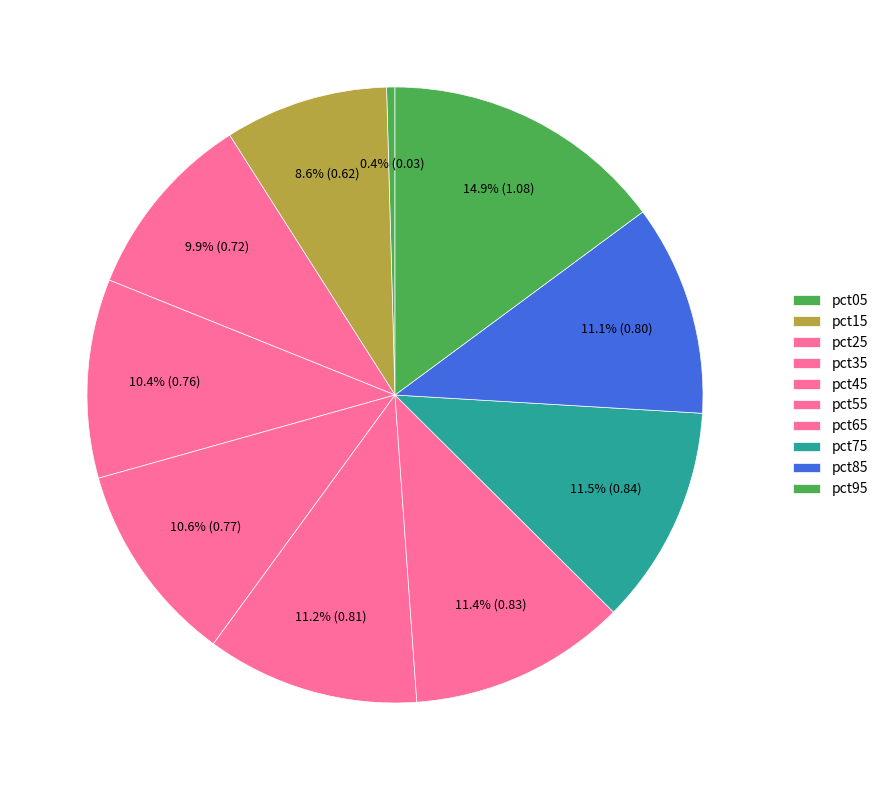

How many slices are in this pie chart?

10